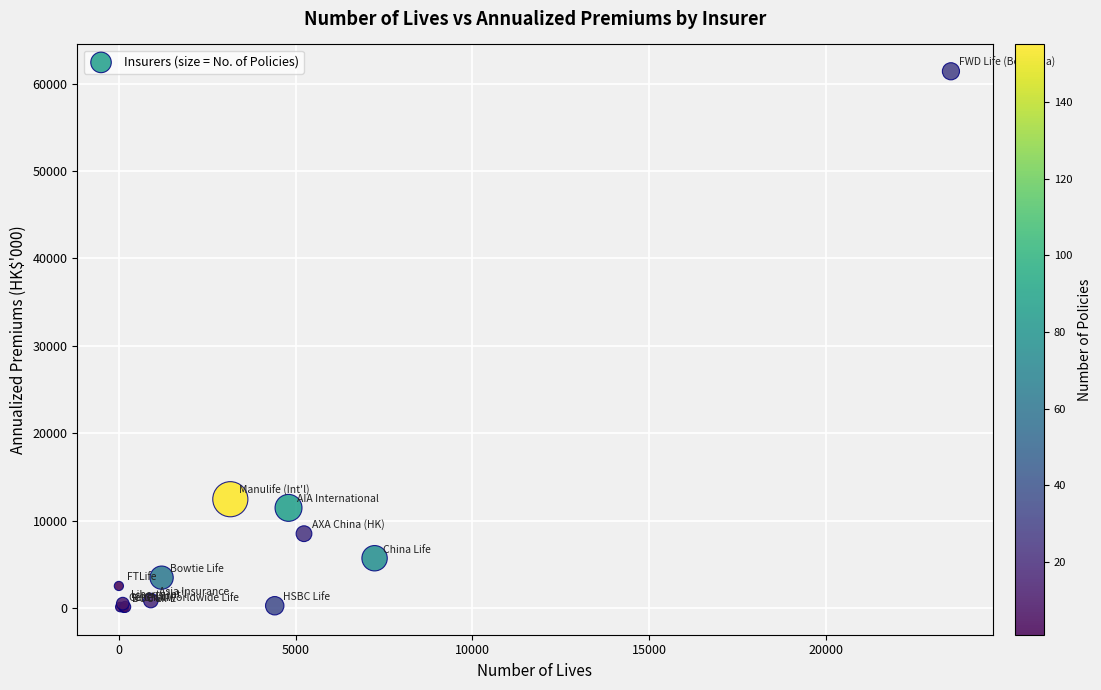

What Y value in the scatter plot is closest to 30712?

12449